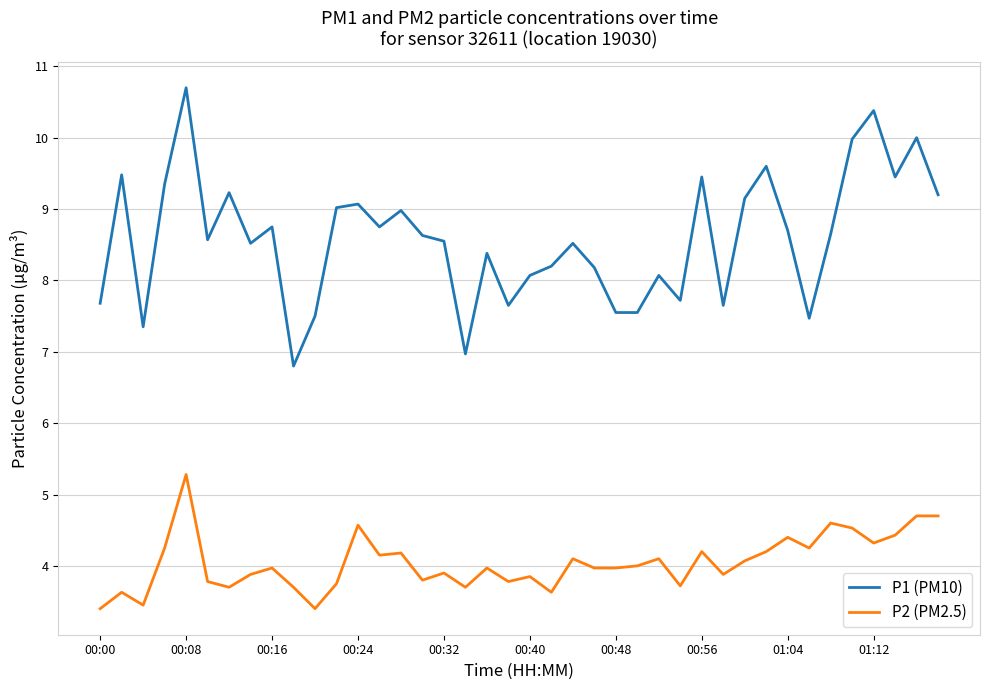

How many lines are shown in the chart?

2